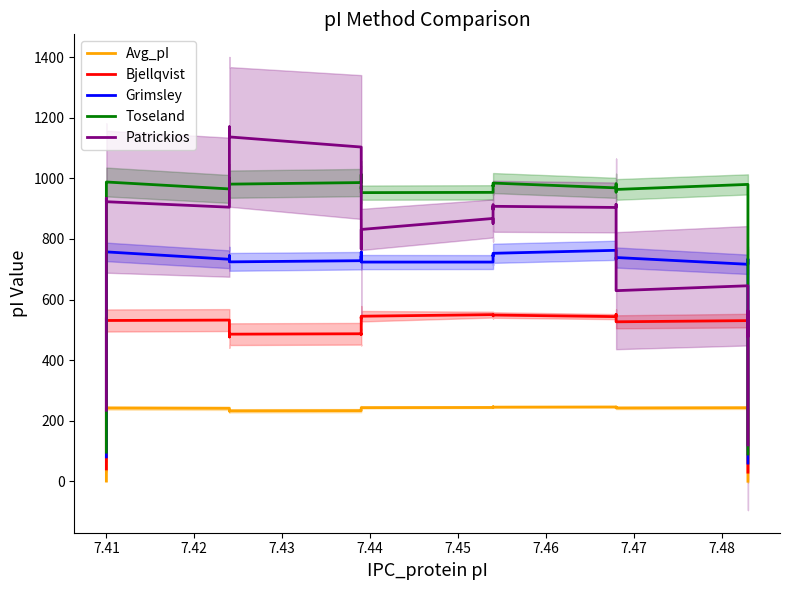

Is the value of Toseland at 21 greater than the value of Grimsley at 23?

Yes